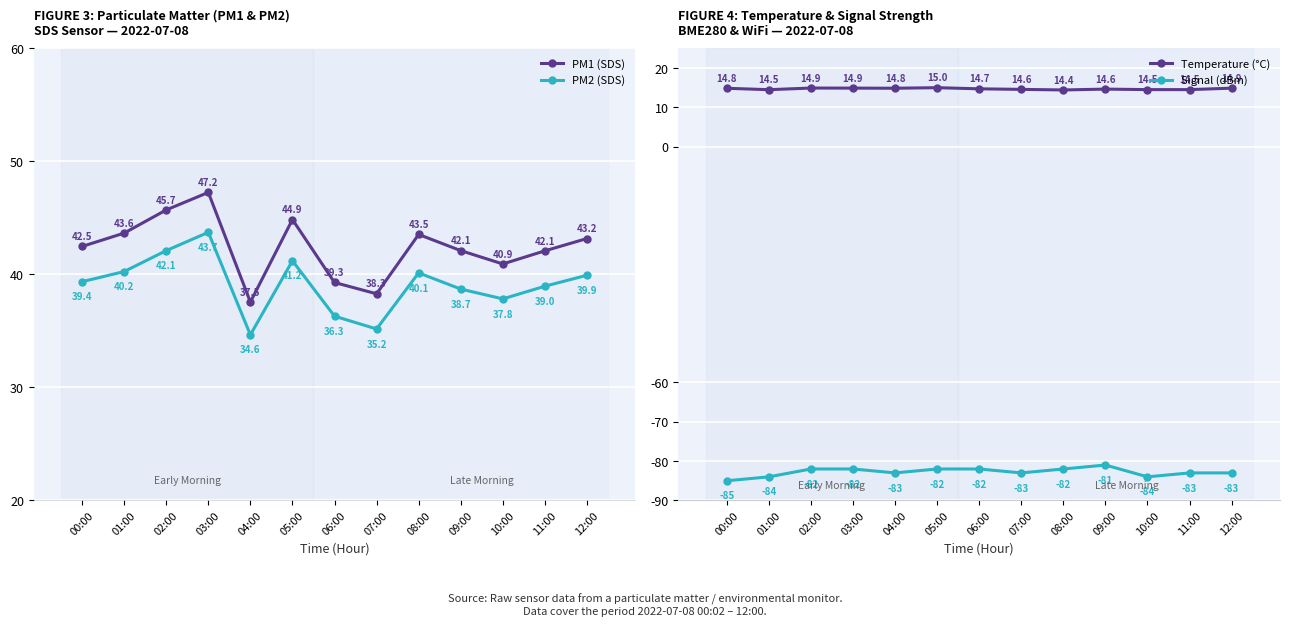

At which label does Signal (dBm) first exceed -83?

02:00